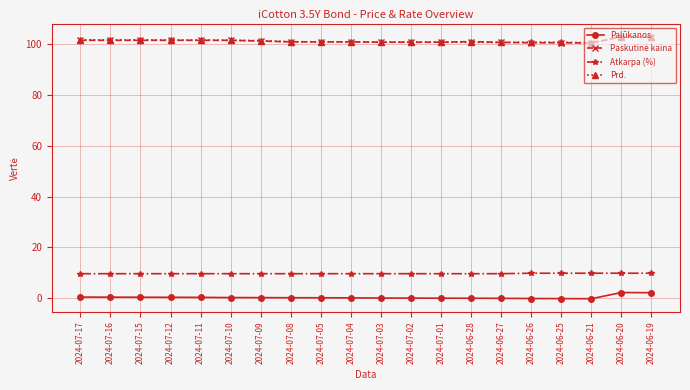

True or false: Atkarpa (%) and Prd. cross at least once.

False